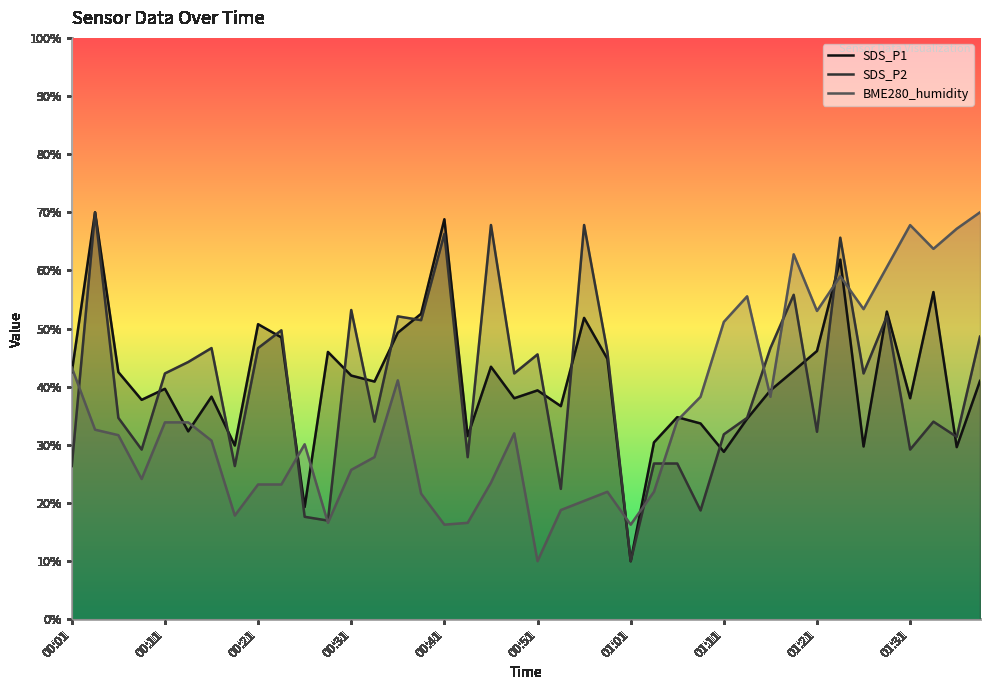

What is the difference between the BME280_humidity values at 00:39 and 01:26?

31.7